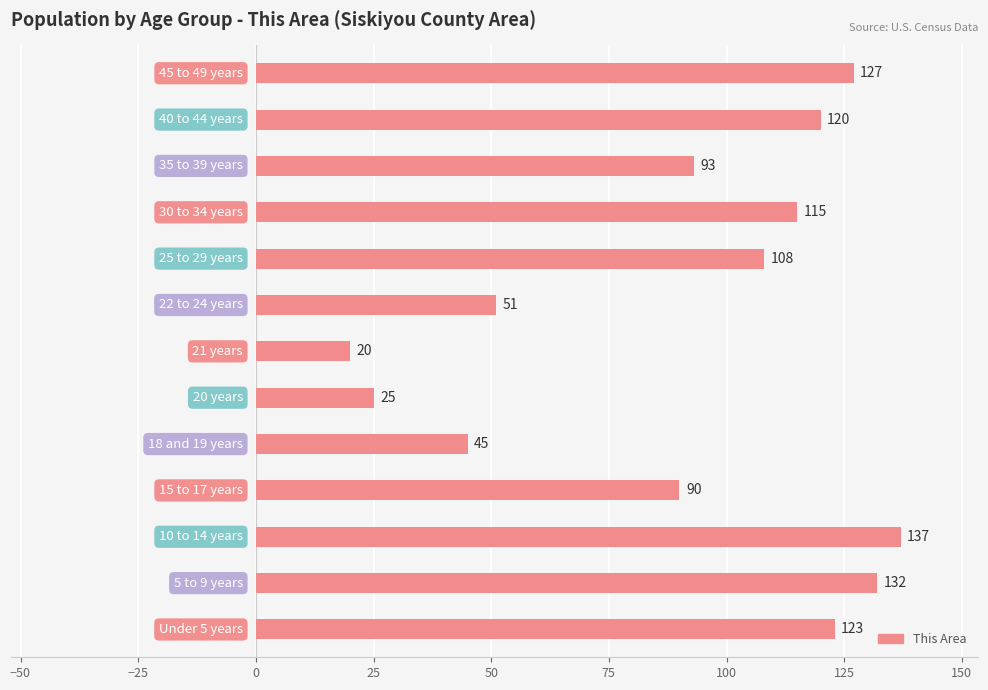

What is the greatest value displayed?

137